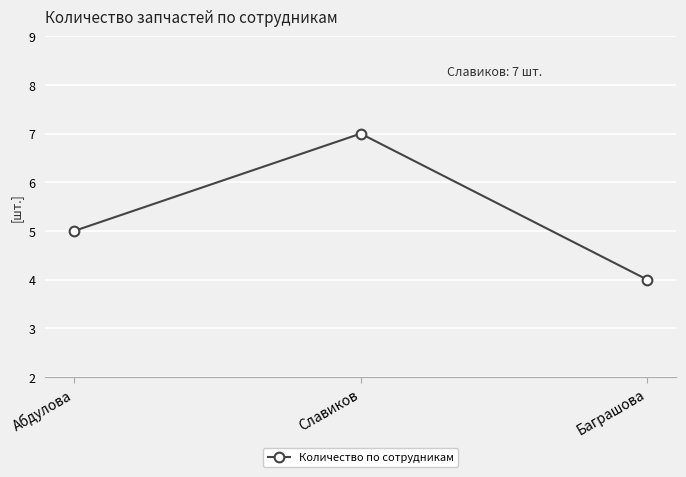

What is the approximate value at Абдулова?

5